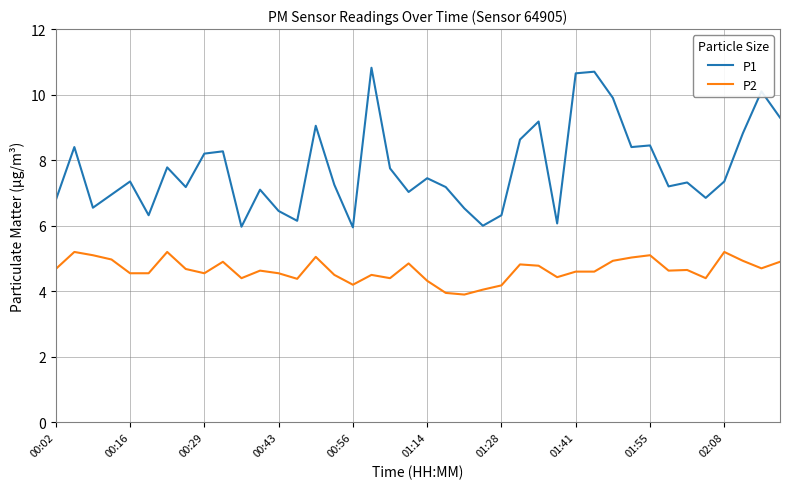

What is the difference between the maximum and minimum values in the P1 series?

4.9